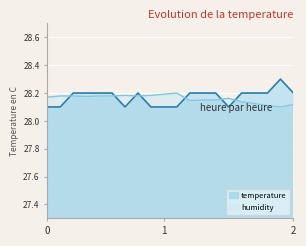

What is the lowest value of the temperature series?

28.1